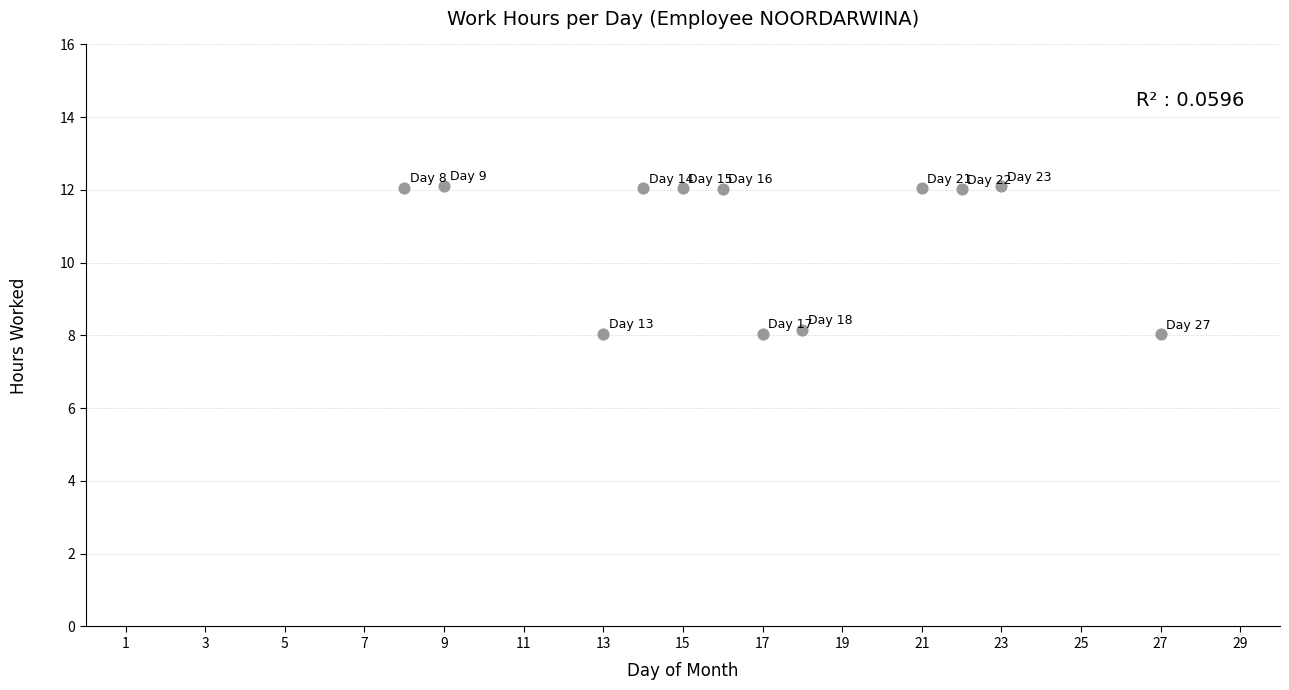

What is the range of Y values (max minus min)?

4.1